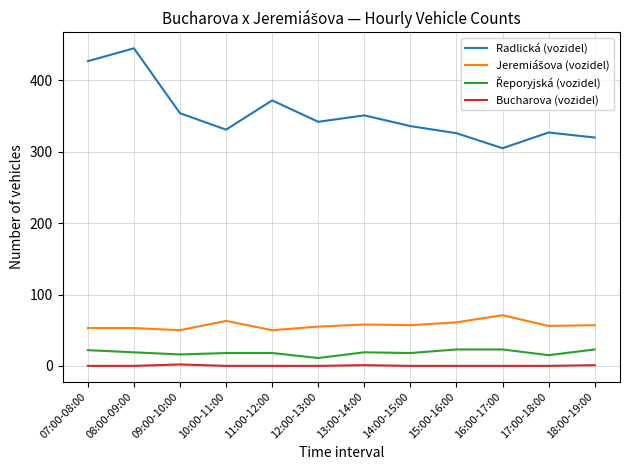

True or false: Bucharova (vozidel) and Radlická (vozidel) cross at least once.

False